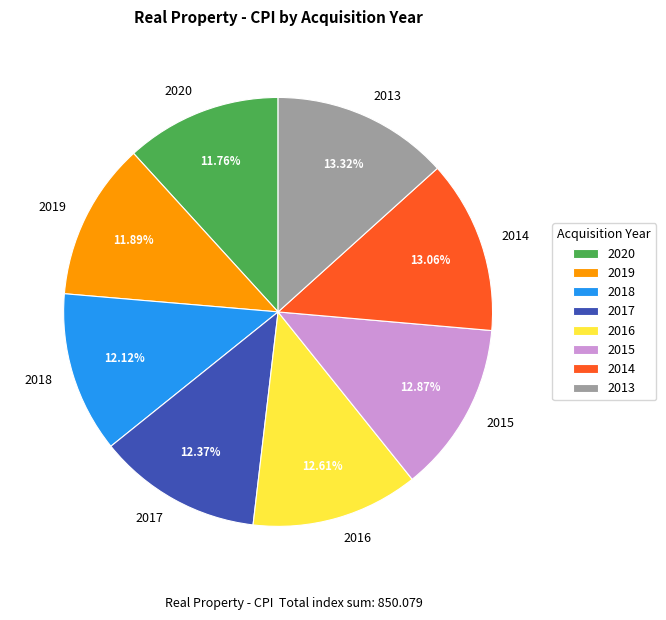

Does 2014 account for over 50% of the chart?

No